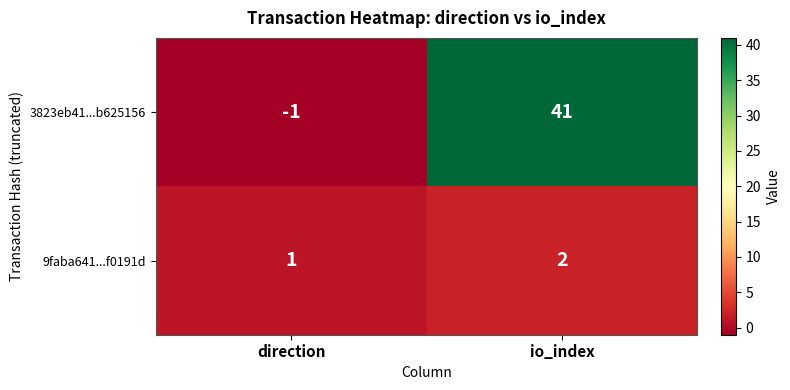

What is the sum of all 9faba641...f0191d values?

3